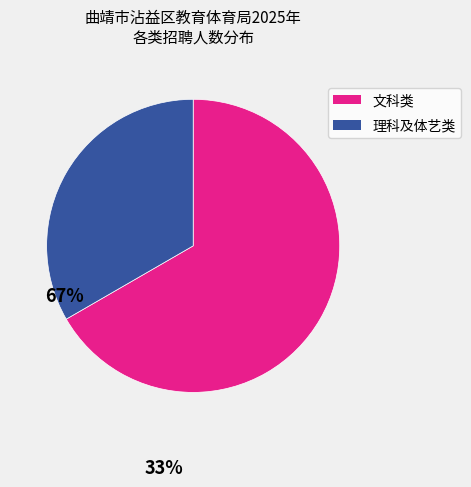

Does any single category account for the majority?

Yes